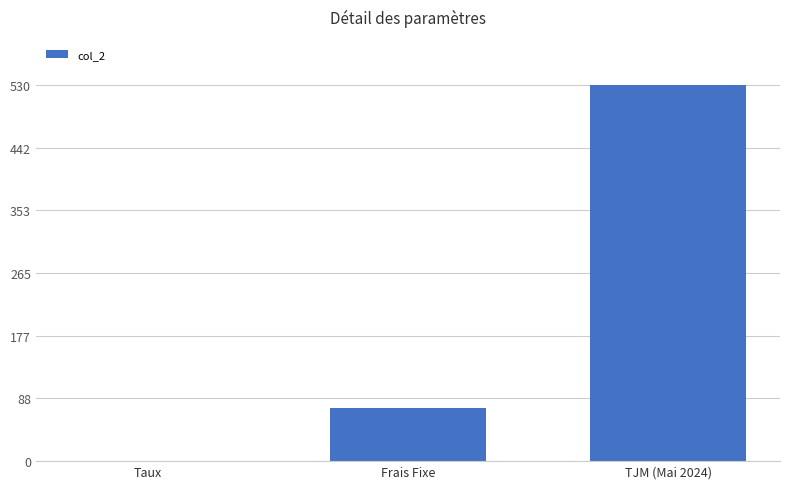

At which label is the value closest to 265?

Frais Fixe